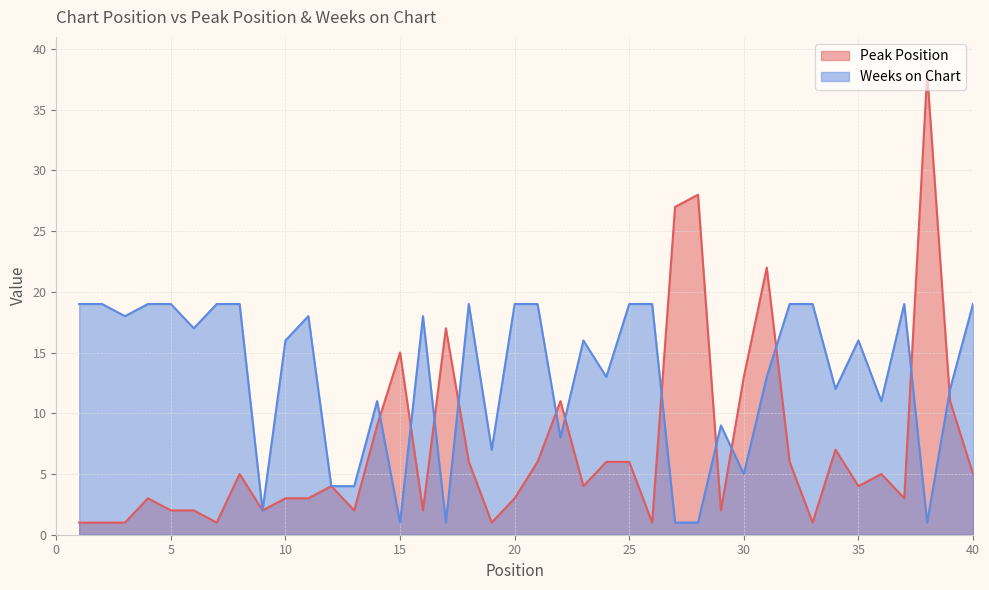

What is the value of the Peak Position point at the 13th from the left?

2